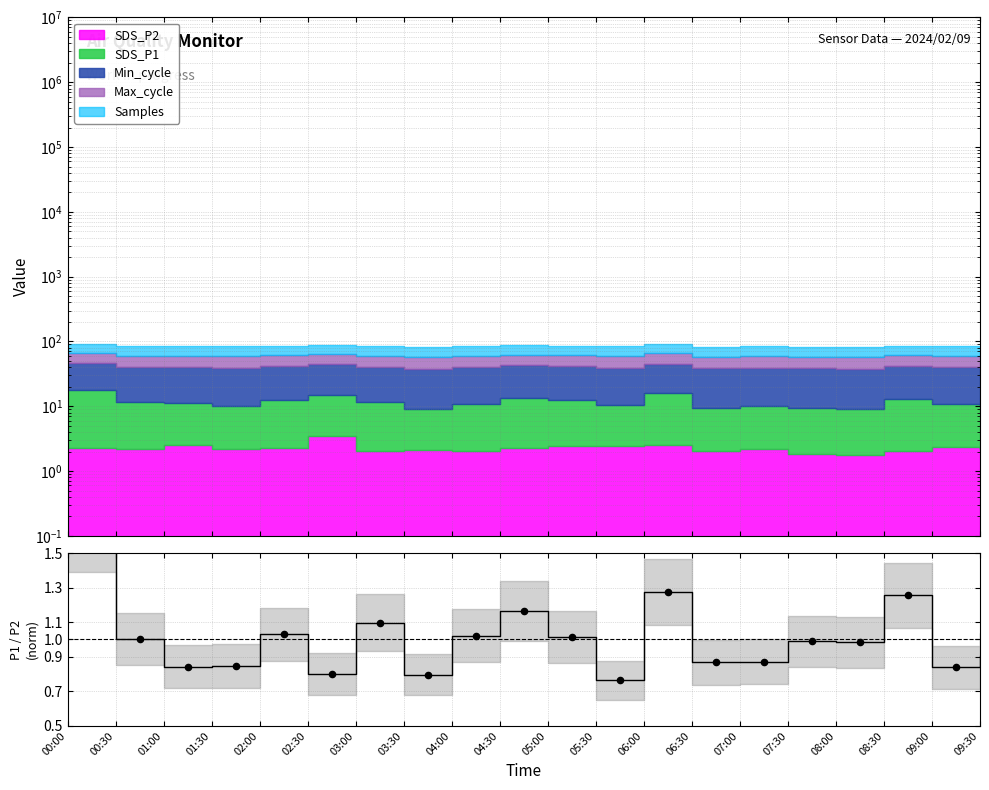

Which has a higher value, 06:00 or 09:00?

06:00